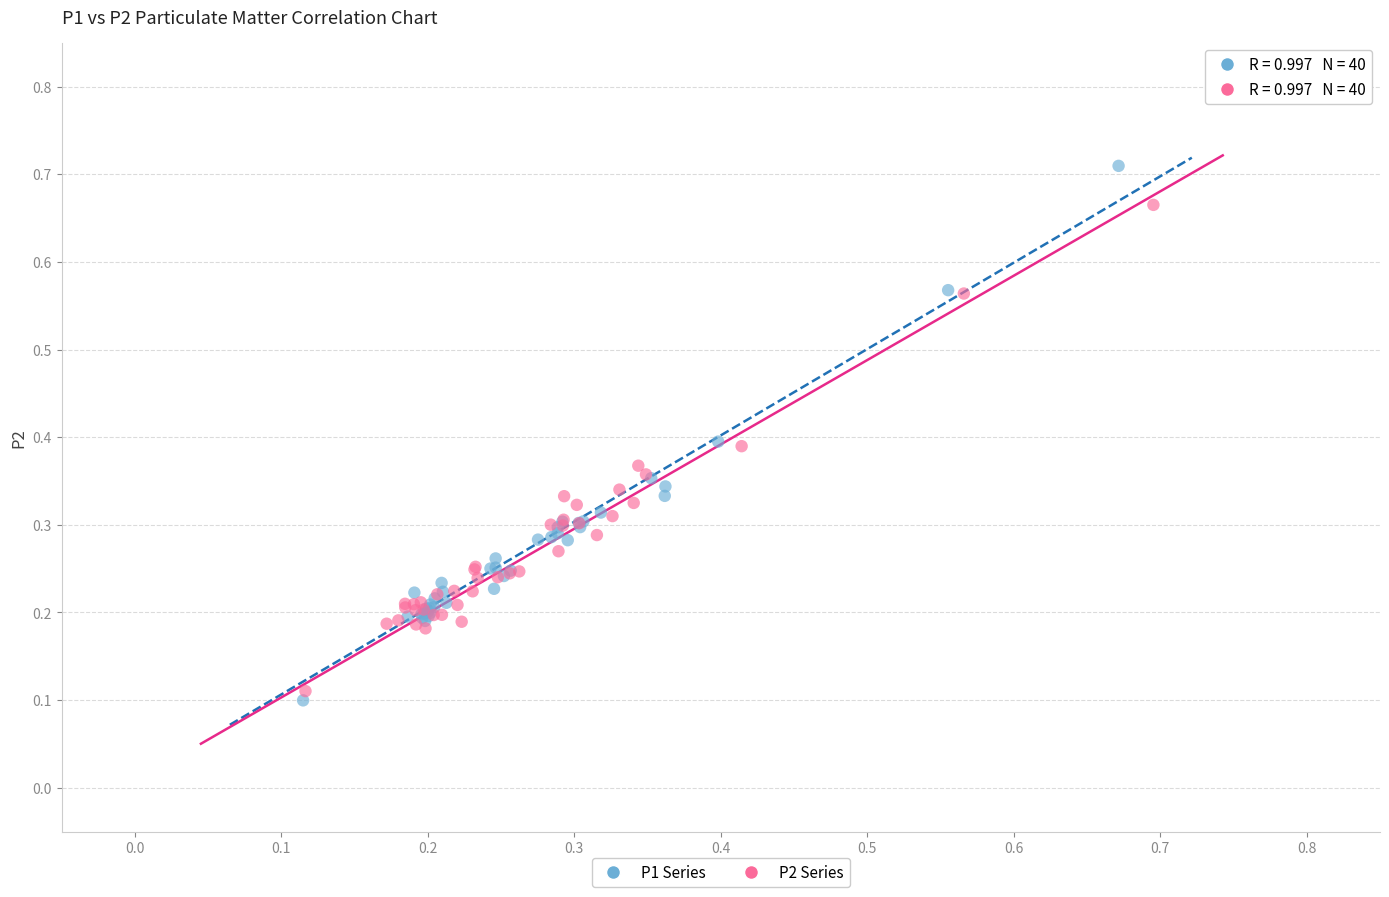

Which series reaches the maximum Y coordinate?

P1 Series